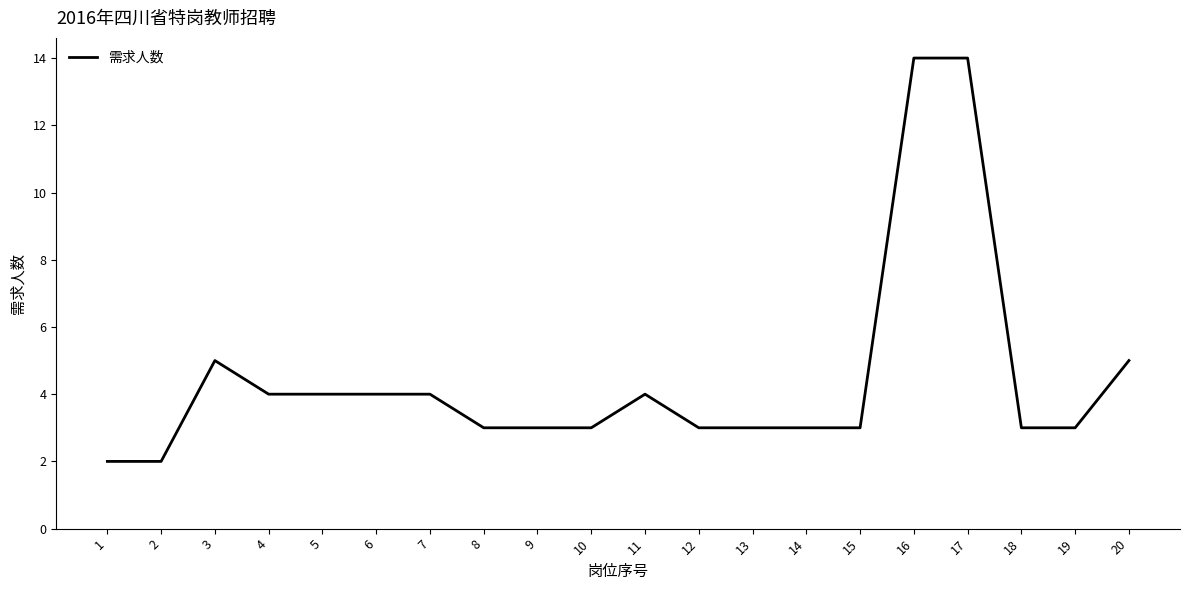

Is it true that the value at 9 is 3?

True